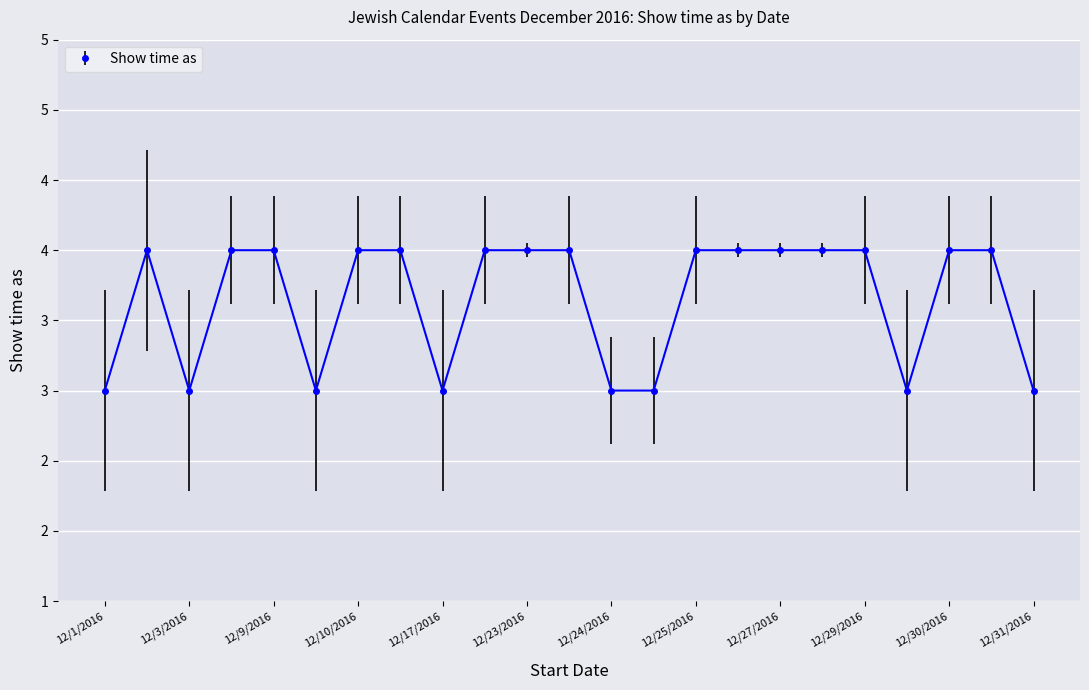

What is the smallest value displayed?

3